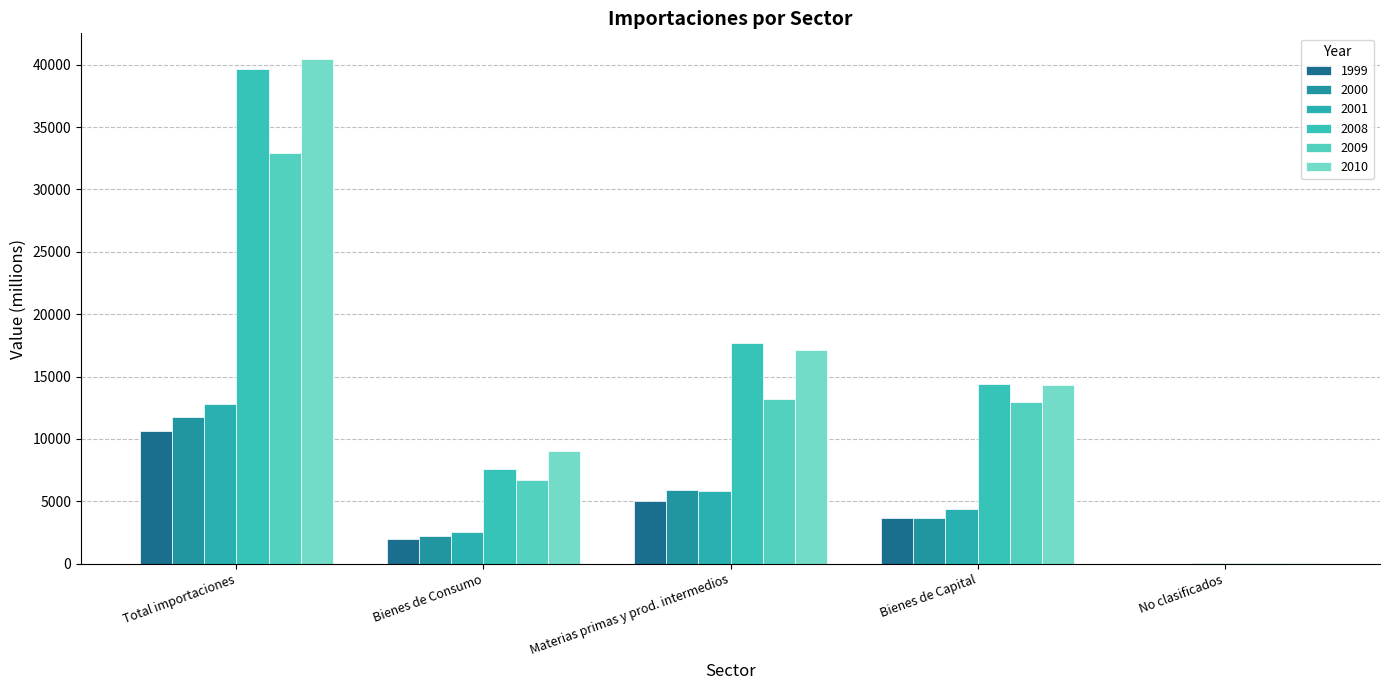

True or false: 2008 has a value of 7572.6 at Bienes de Consumo.

True